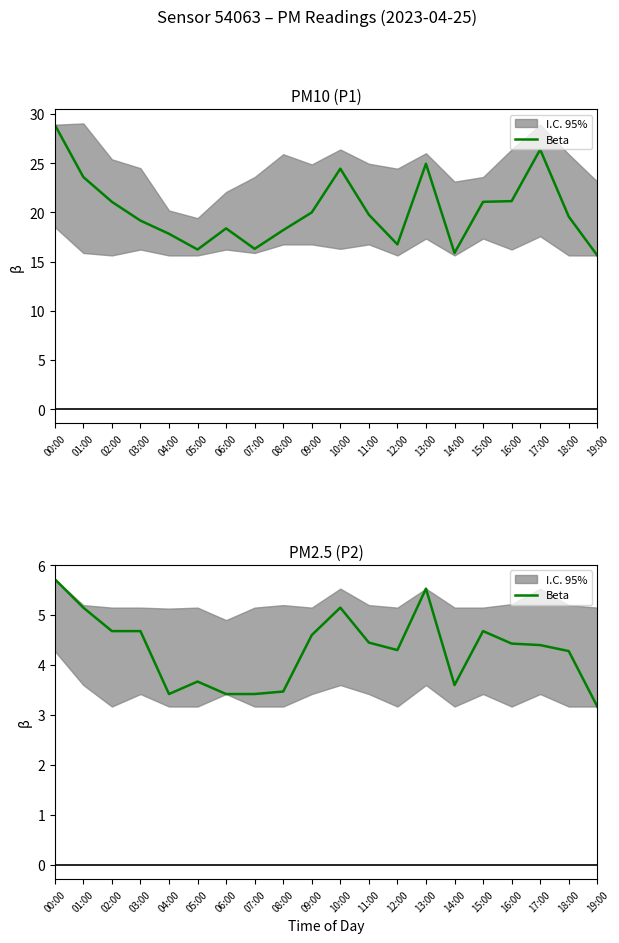

What is the ratio of the value at 15:00 to the value at 03:00?

1.0